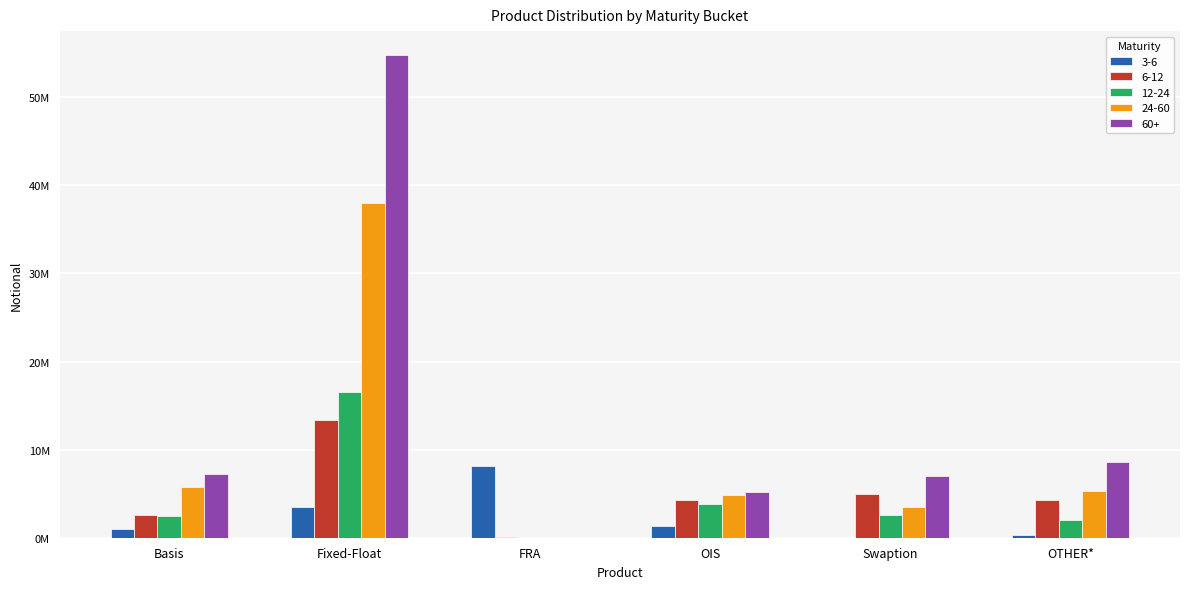

Between Basis and OTHER*, which series saw the biggest shift?

6-12